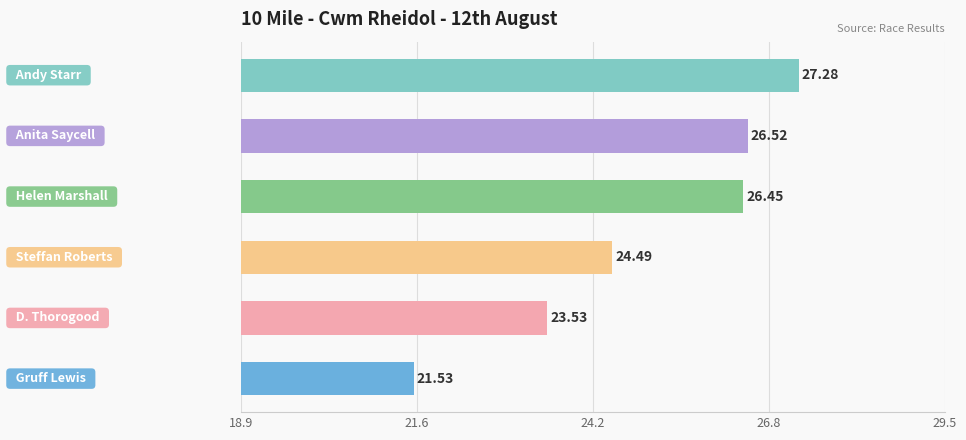

What is the sum of all values?

149.8